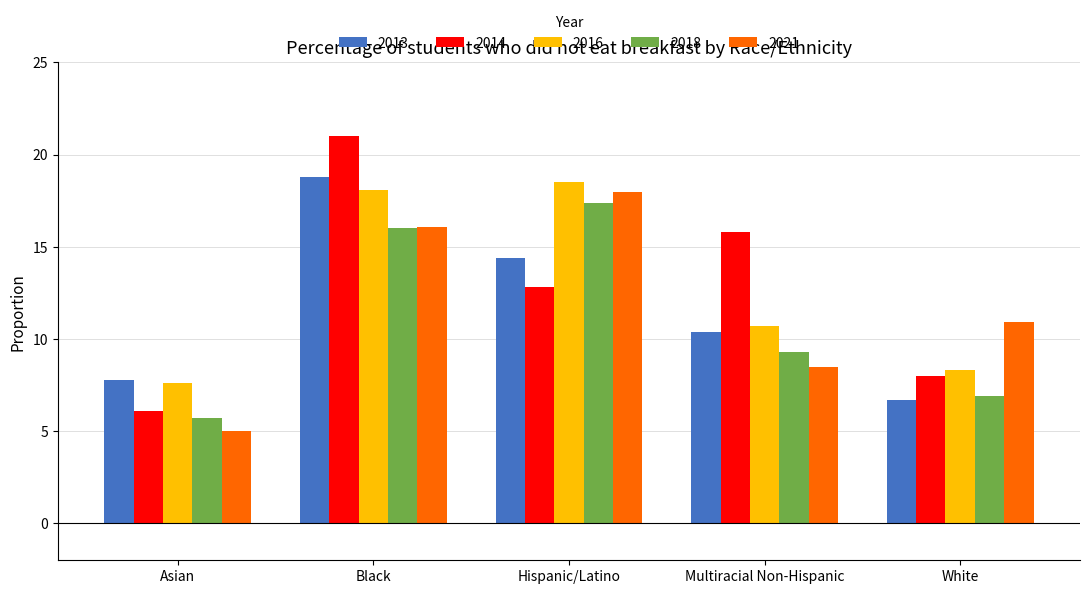

At which category is the sum across all series the highest?

Black